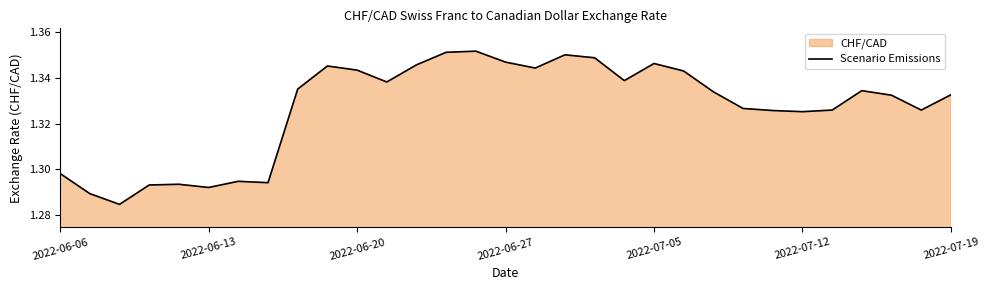

Is it true that the value at 2022-06-27 is 0.7?

False